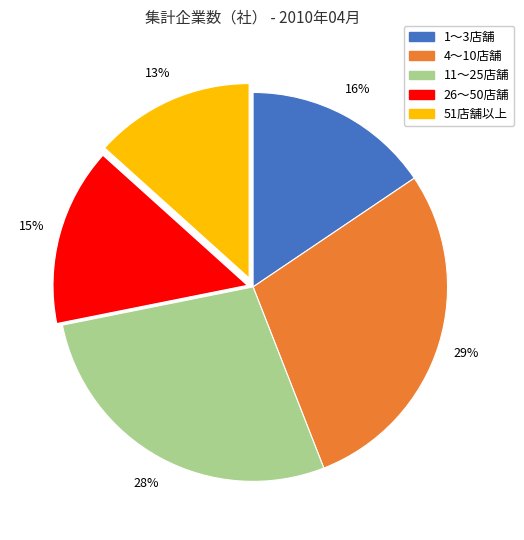

Is 11～25店舗 the majority of the pie?

No